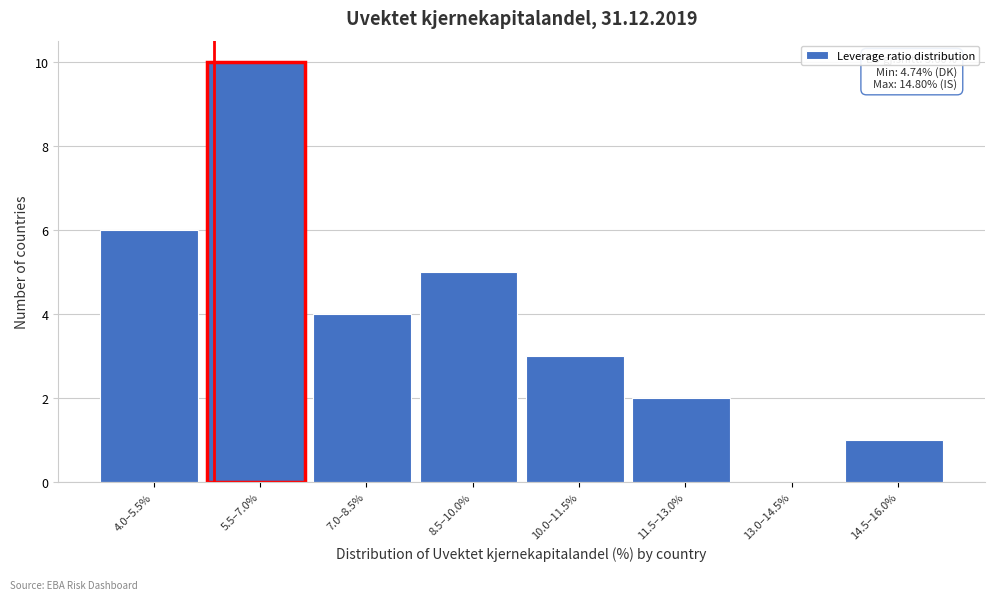

Reading left to right, transcribe all the data shown in this chart.

4.0–5.5%=6	5.5–7.0%=10	7.0–8.5%=4	8.5–10.0%=5	10.0–11.5%=3	11.5–13.0%=2	13.0–14.5%=0	14.5–16.0%=1